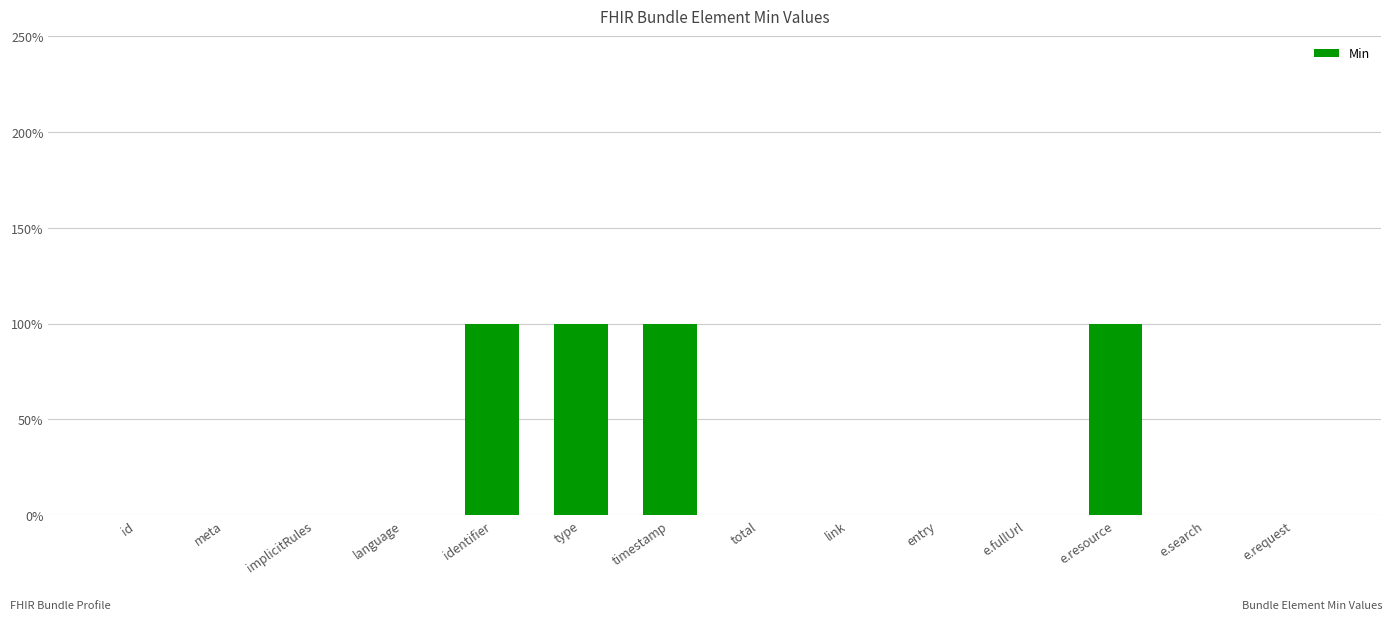

What is the sum of all values?

4